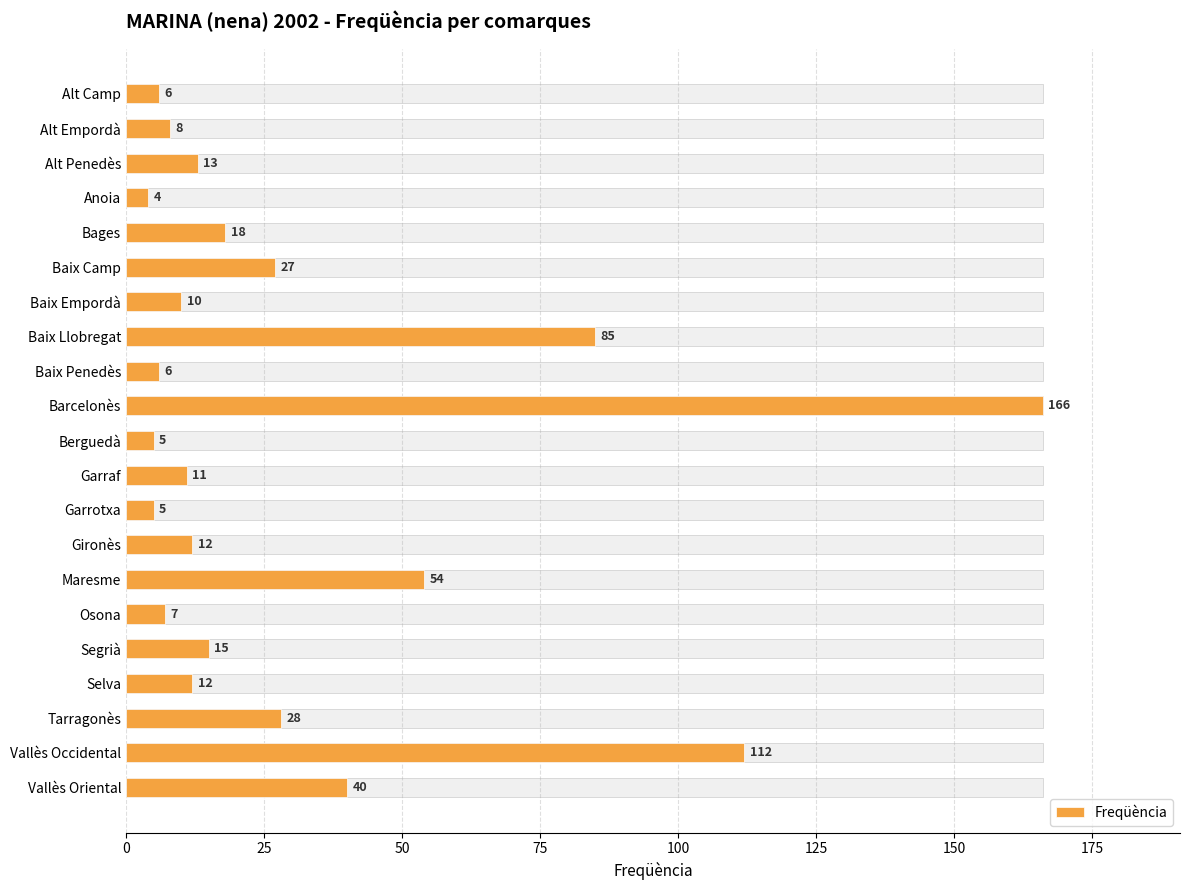

Reading left to right, transcribe all the data shown in this chart.

6	8	13	4	18	27	10	85	6	166	5	11	5	12	54	7	15	12	28	112	40